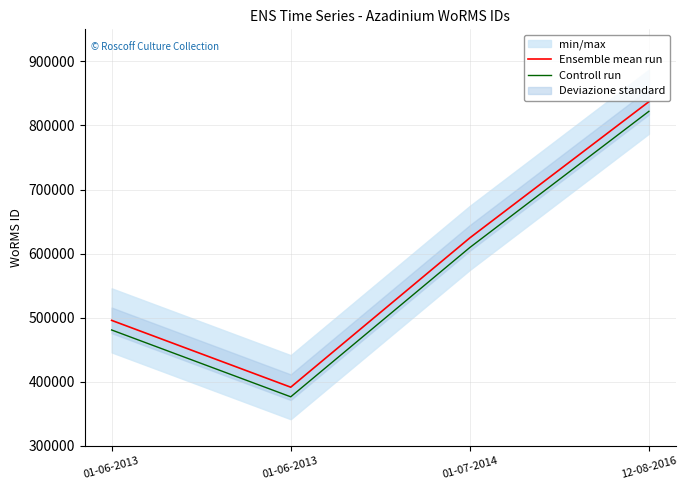

Reading left to right, list all the values displayed in this chart.

Ensemble mean run: 01-06-2013=495804	01-06-2013=391509	01-07-2014=624513	12-08-2016=837075
Controll run: 01-06-2013=480804	01-06-2013=376509	01-07-2014=609513	12-08-2016=822075